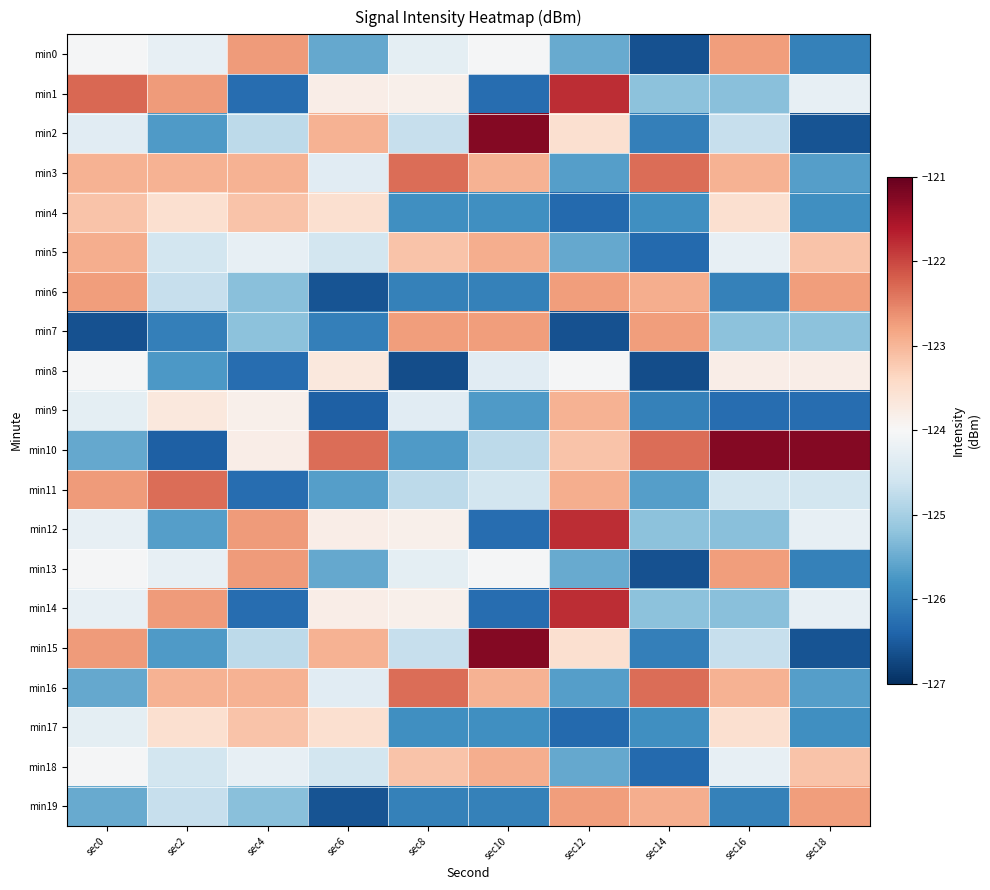

How many distinct data groups are displayed?

20